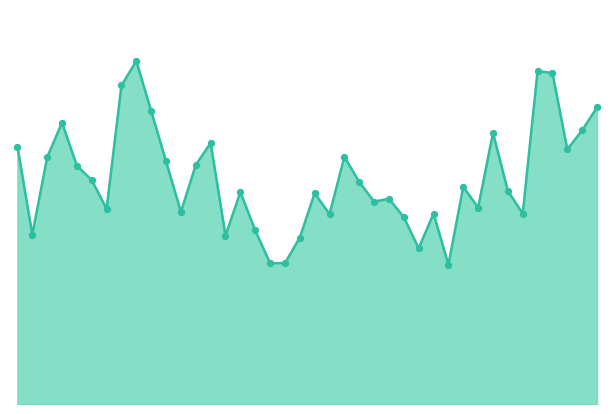

Does the chart have visible grid lines?

No